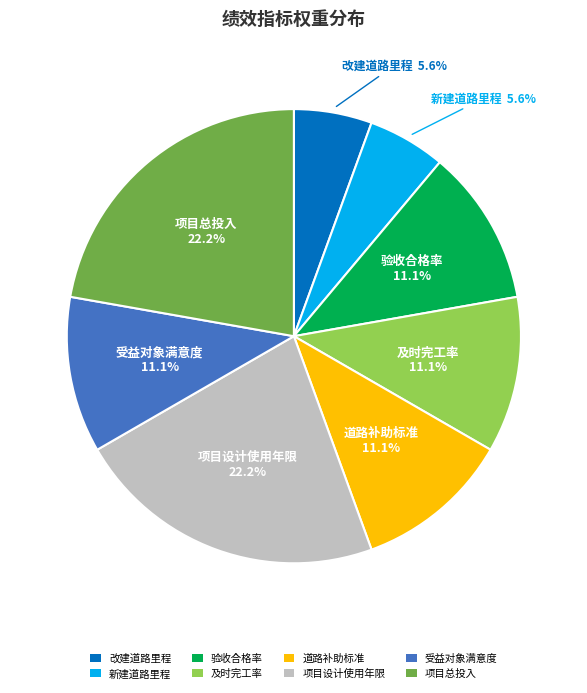

How many segments does this pie chart have?

8